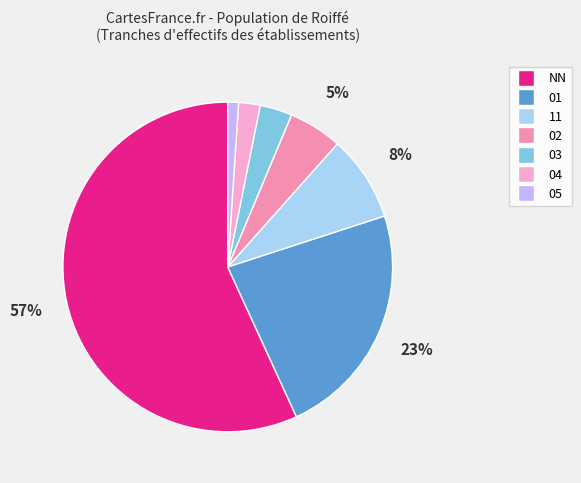

What percentage is the 01 slice, to the nearest percent?

23%